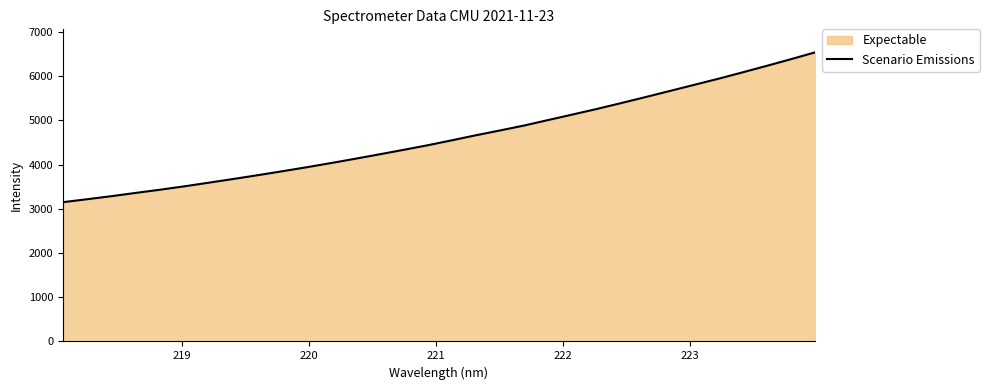

What is the difference between the maximum and minimum values?

3386.0